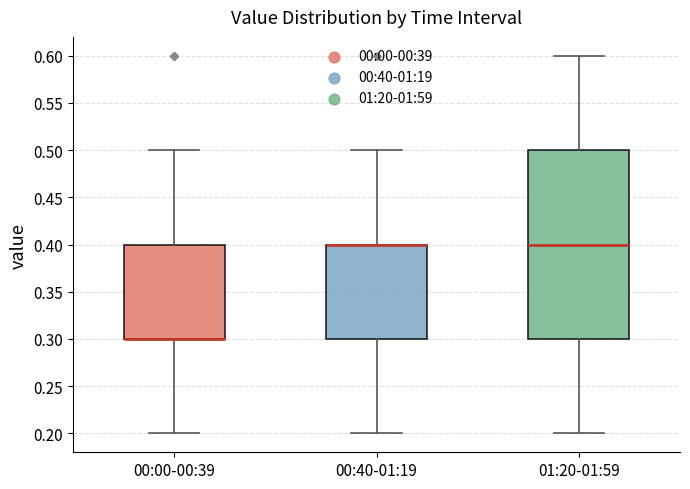

Where does the upper whisker of the box for 00:00-00:39 end on the y-axis? The values are not printed on the chart, so give them approximately, as read against the axis.

0.5